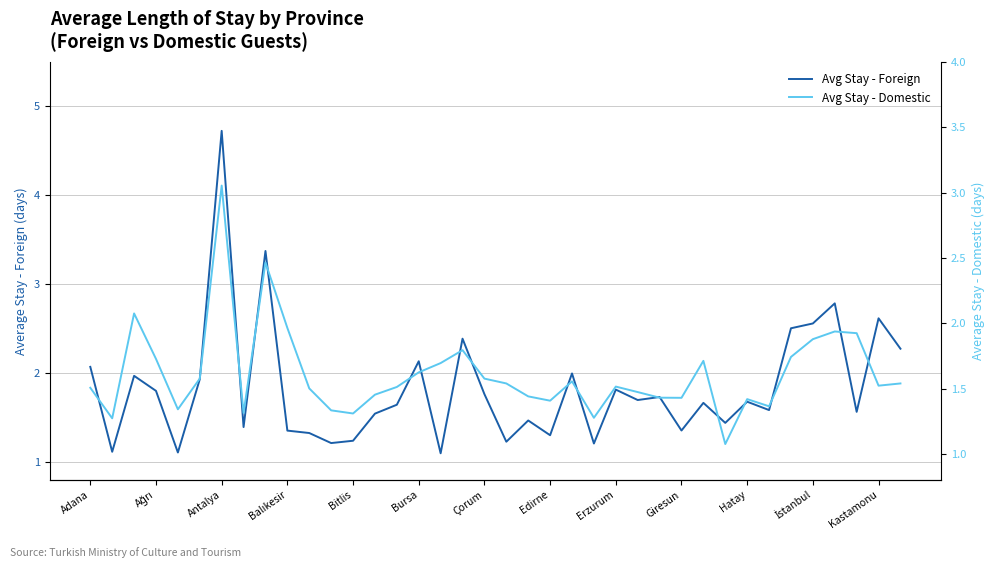

What is the value of the Avg Stay - Foreign point at the 31st from the left?

1.7